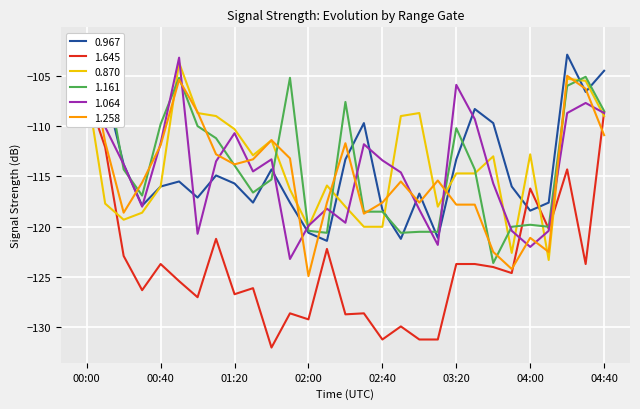

The value of 1.161 at 01:00 is -110.0. True or false?

True